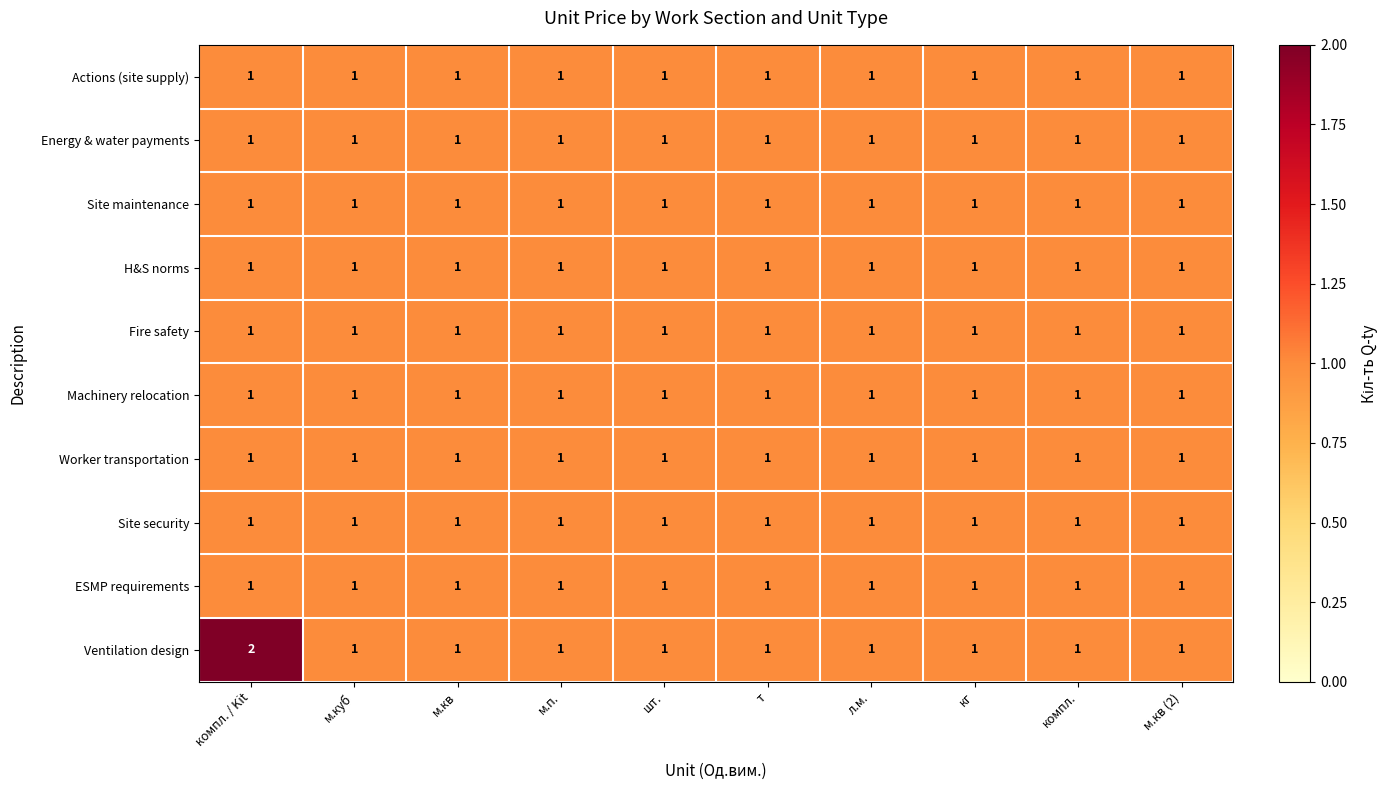

Which series has the largest total across all categories?

Ventilation design